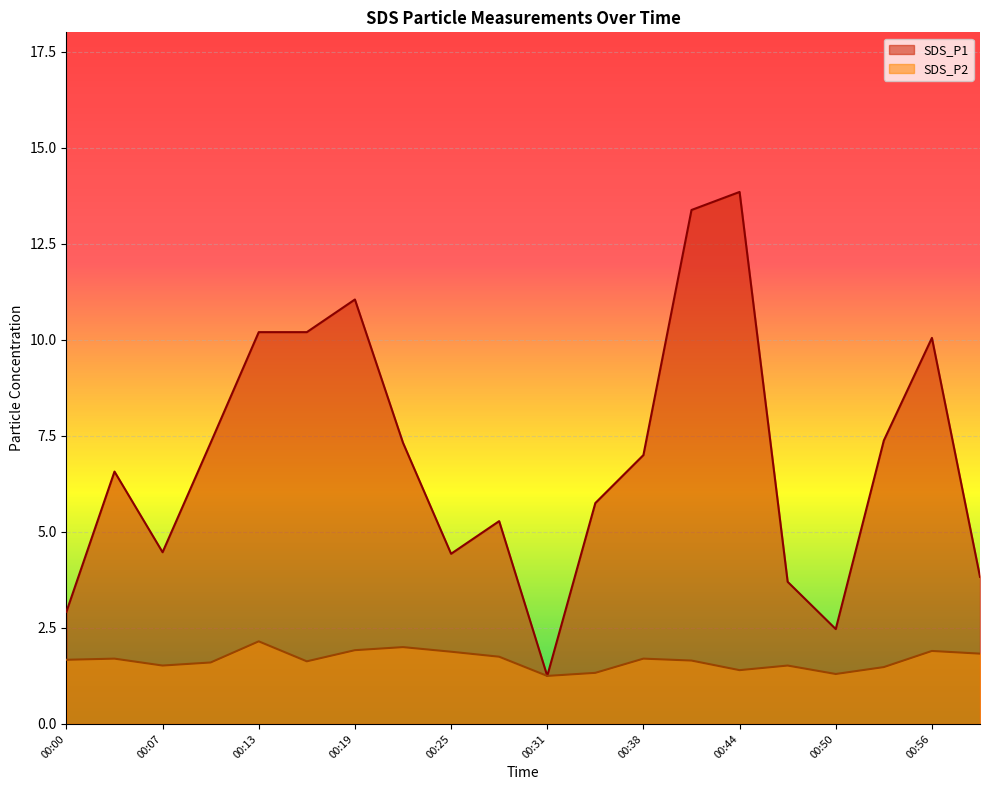

What is the difference between the highest and lowest values at 00:22?

5.3